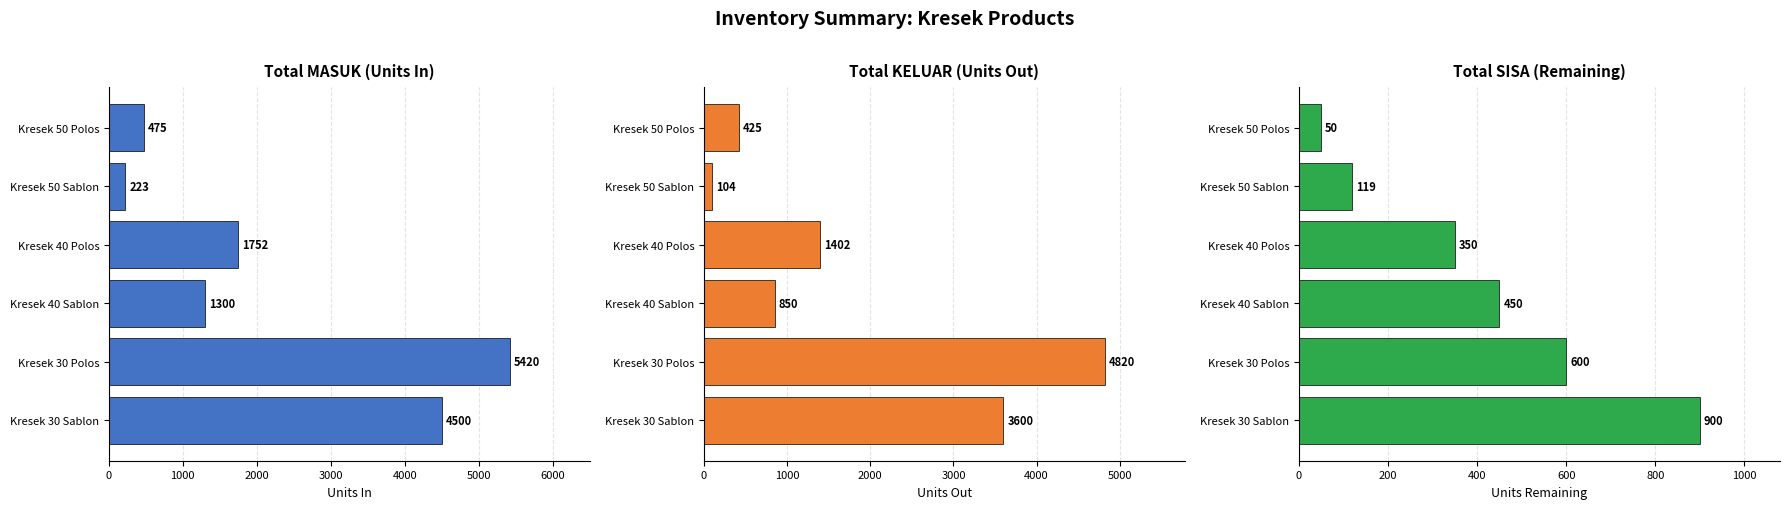

Is it true that MASUK equals 150 at Kresek 50 Sablon?

False